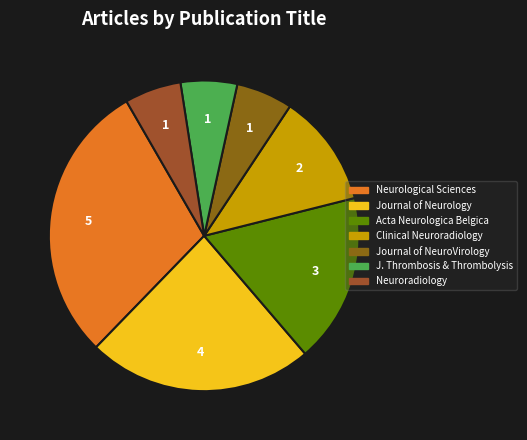

To the nearest percent, what is the average slice percentage?

14%